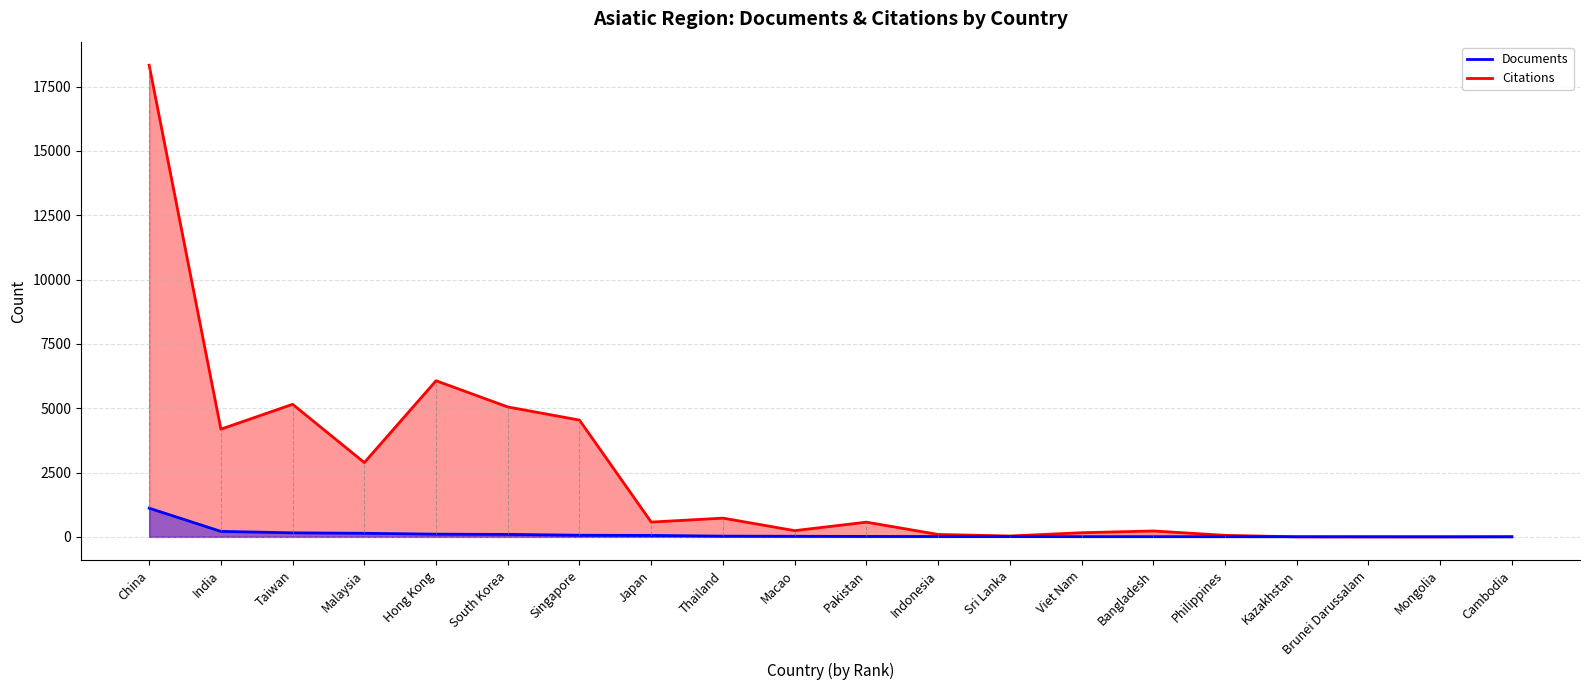

Where do Documents line and Citations line first cross each other?

Philippines and Kazakhstan